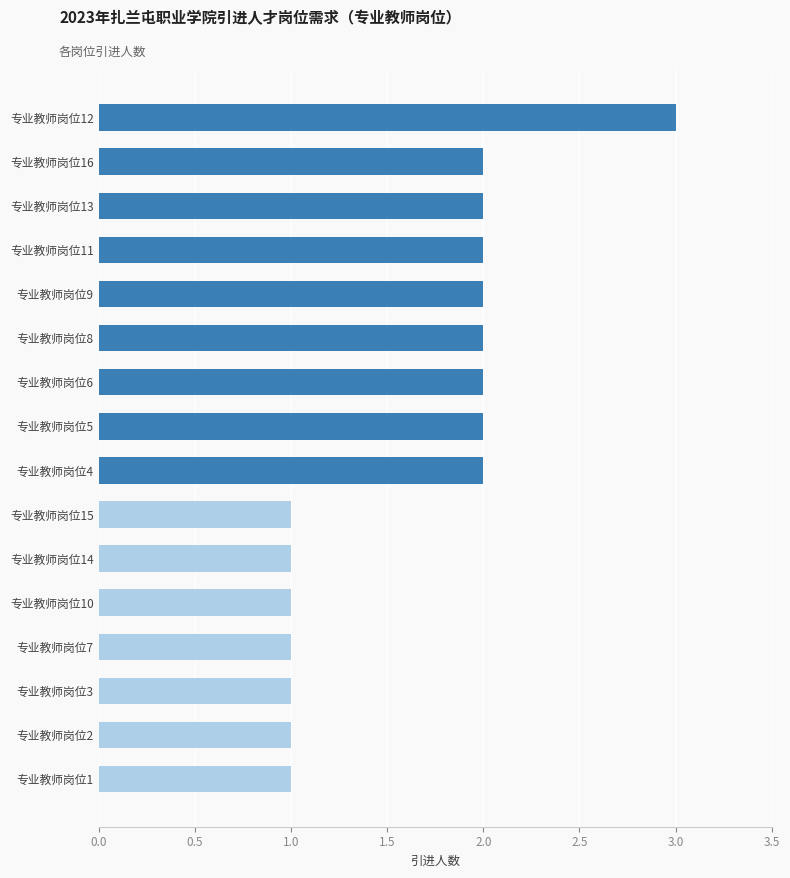

Which has a higher value, 专业教师岗位16 or 专业教师岗位10?

专业教师岗位16